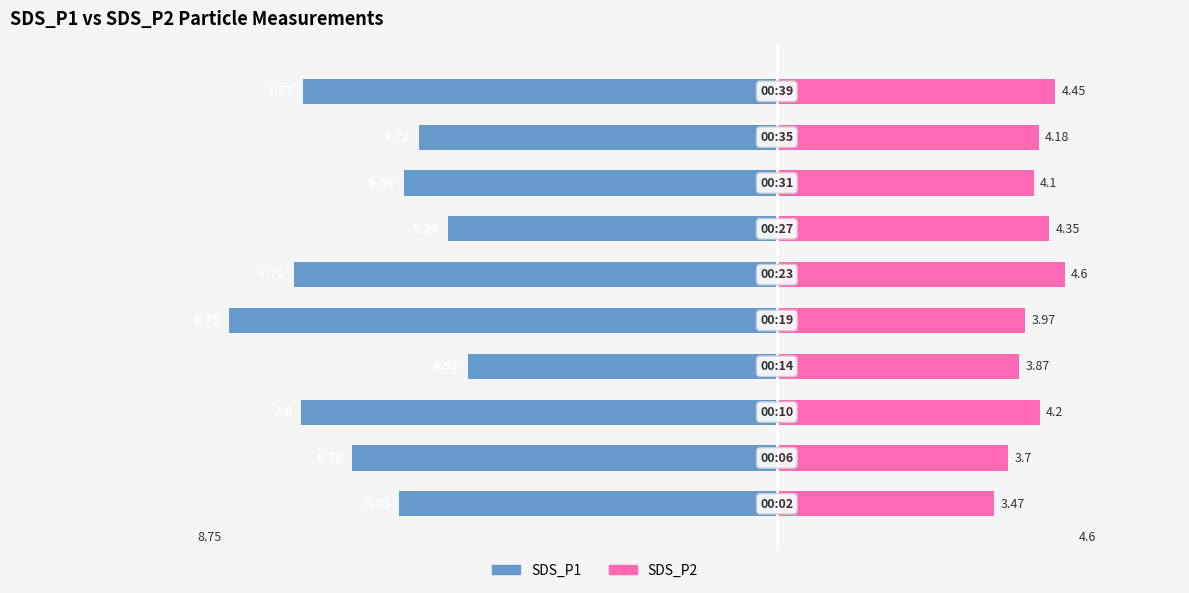

What is the difference between the second highest and minimum values in the SDS_P2 series?

1.0